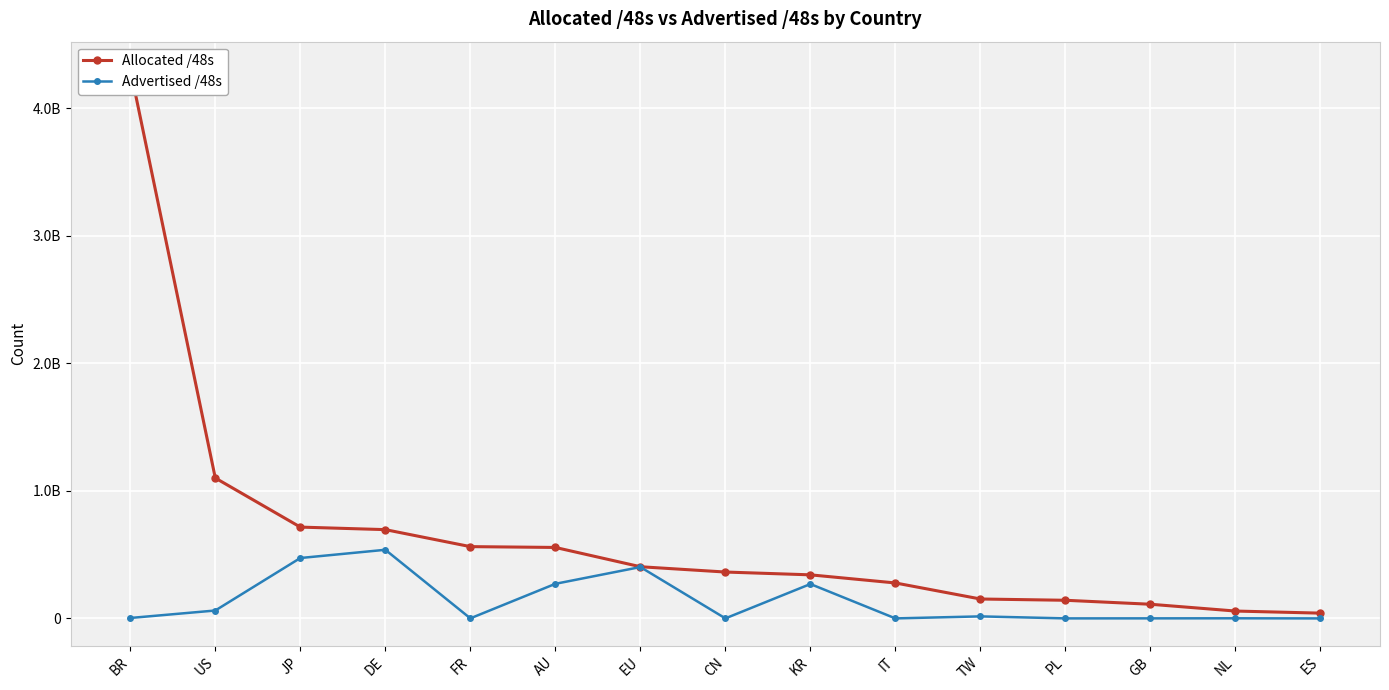

What is the average value of the Advertised /48s series?

136184148